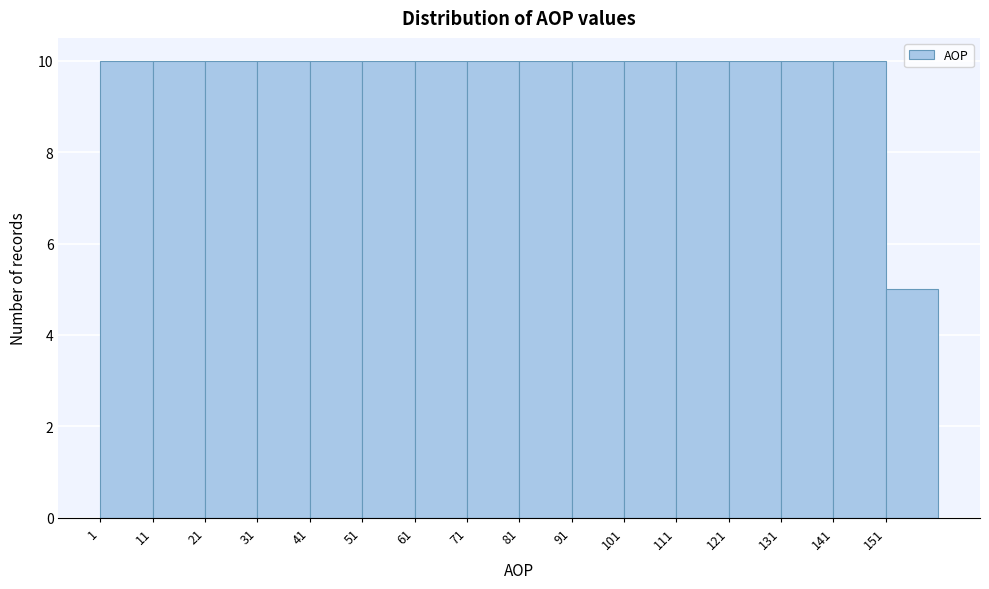

What is the height of the bar covering 141 to 151 on the x-axis? The values are not printed on the chart, so give them approximately, as read against the axis.

10